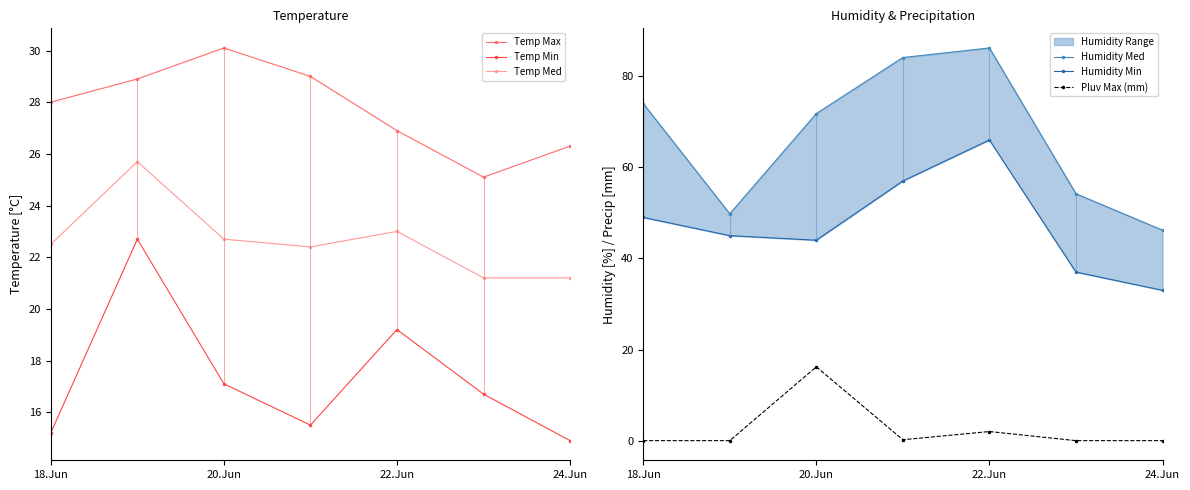

At how many categories does at least one series exceed 83?

2